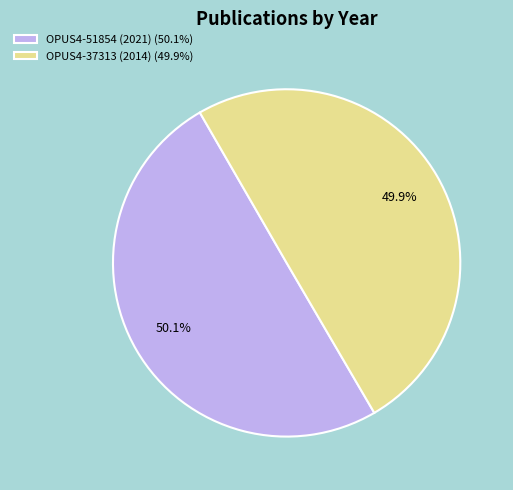

Is there any slice that represents more than half of the pie?

Yes